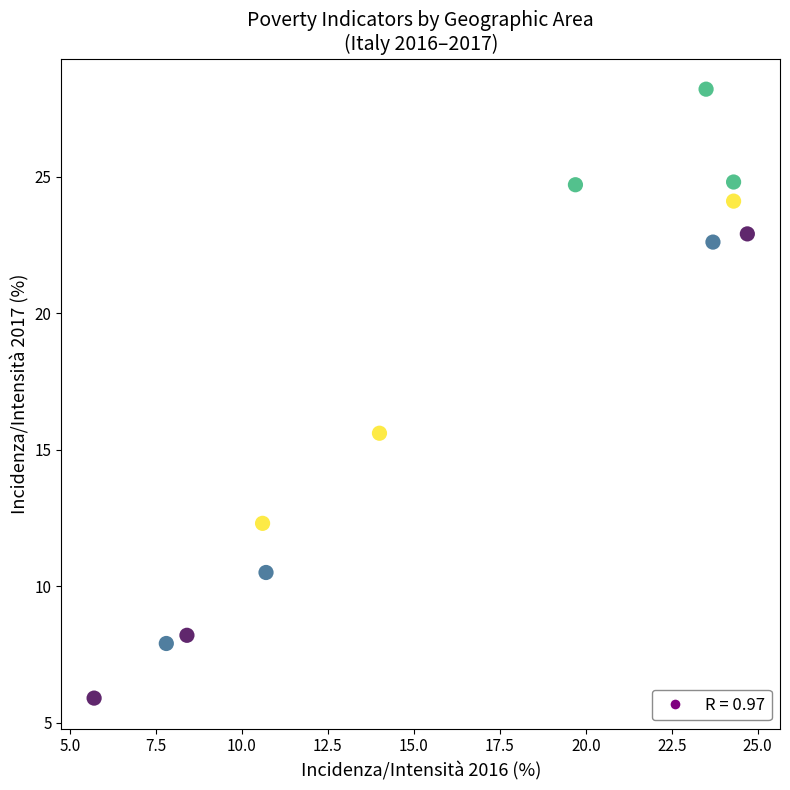

What Y value in the scatter plot is closest to 17?

15.6